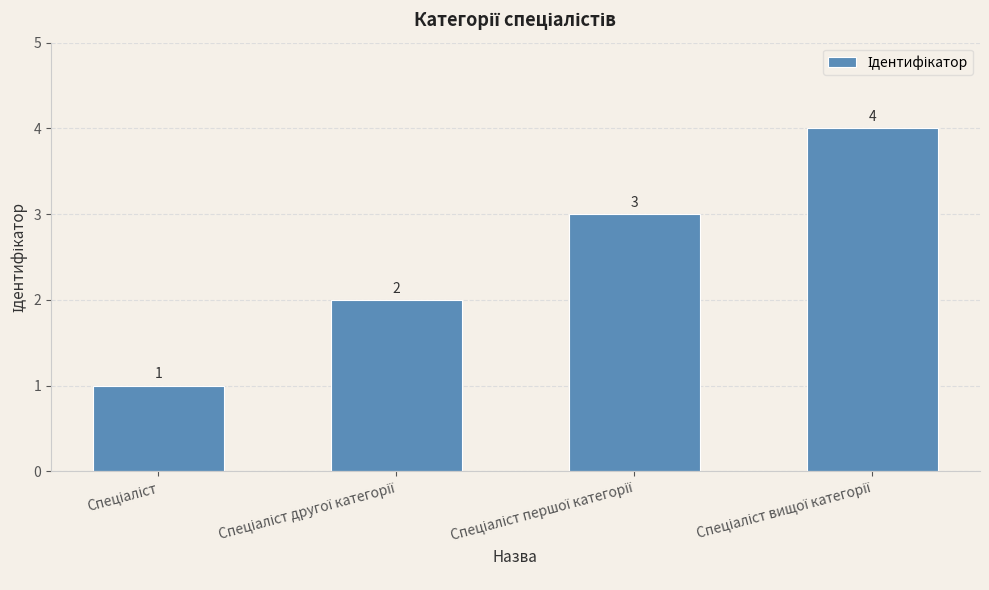

What is the difference between the maximum and minimum values?

3